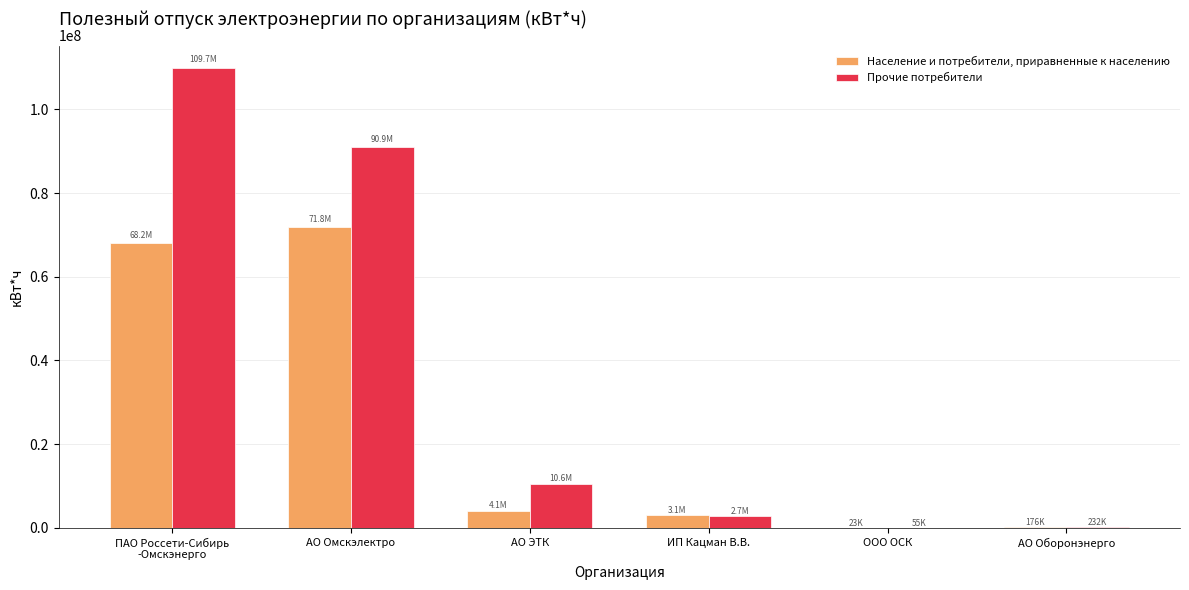

Which series changed the most between АО Омскэлектро and АО ЭТК?

Прочие потребители